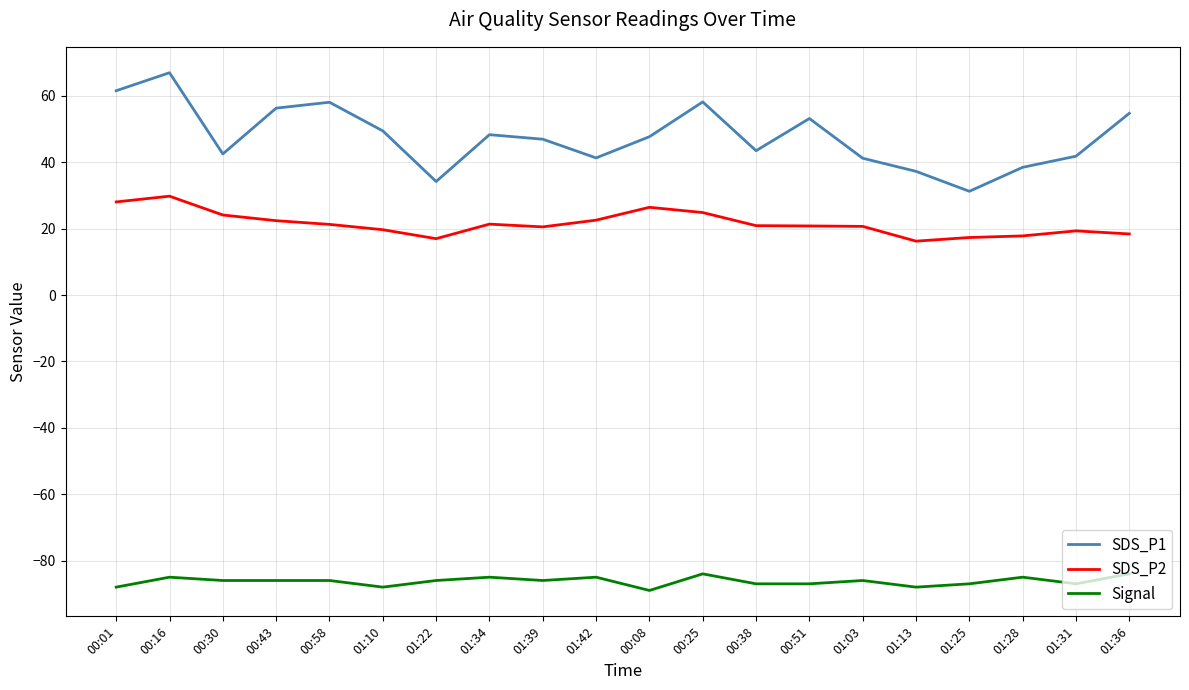

What is the spread (max minus min) of values at 01:39?

133.0